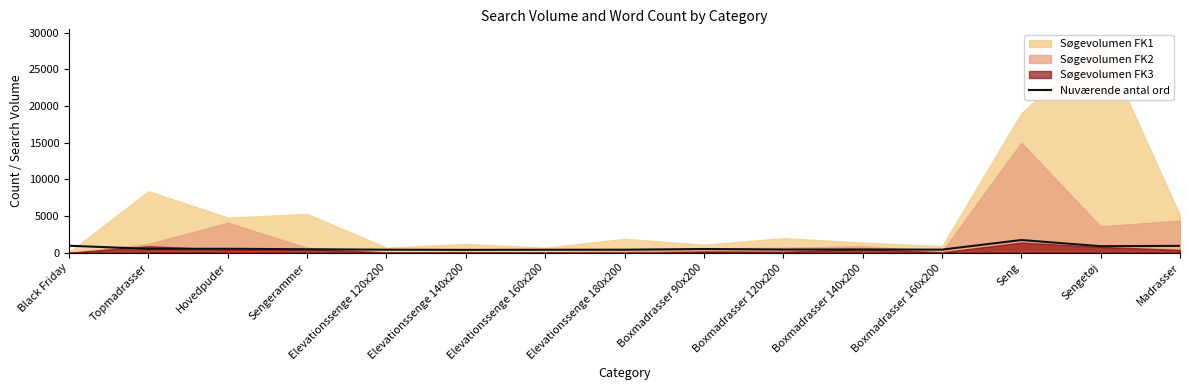

What is the label of the 10th point from the right?

Elevationssenge 140x200